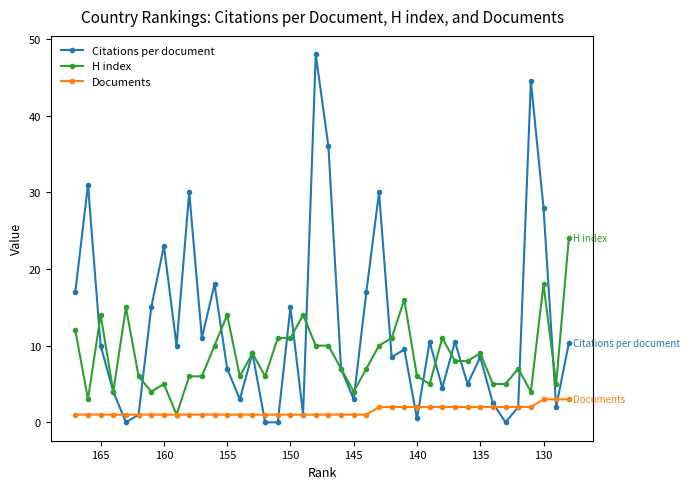

In Citations per document, how many points are higher than both neighbors (excluding endpoints)?

13